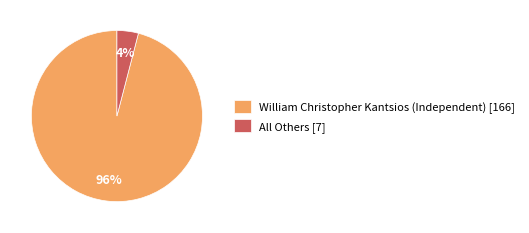

To the nearest percent, what is the difference between the largest and smallest slice percentages?

92%